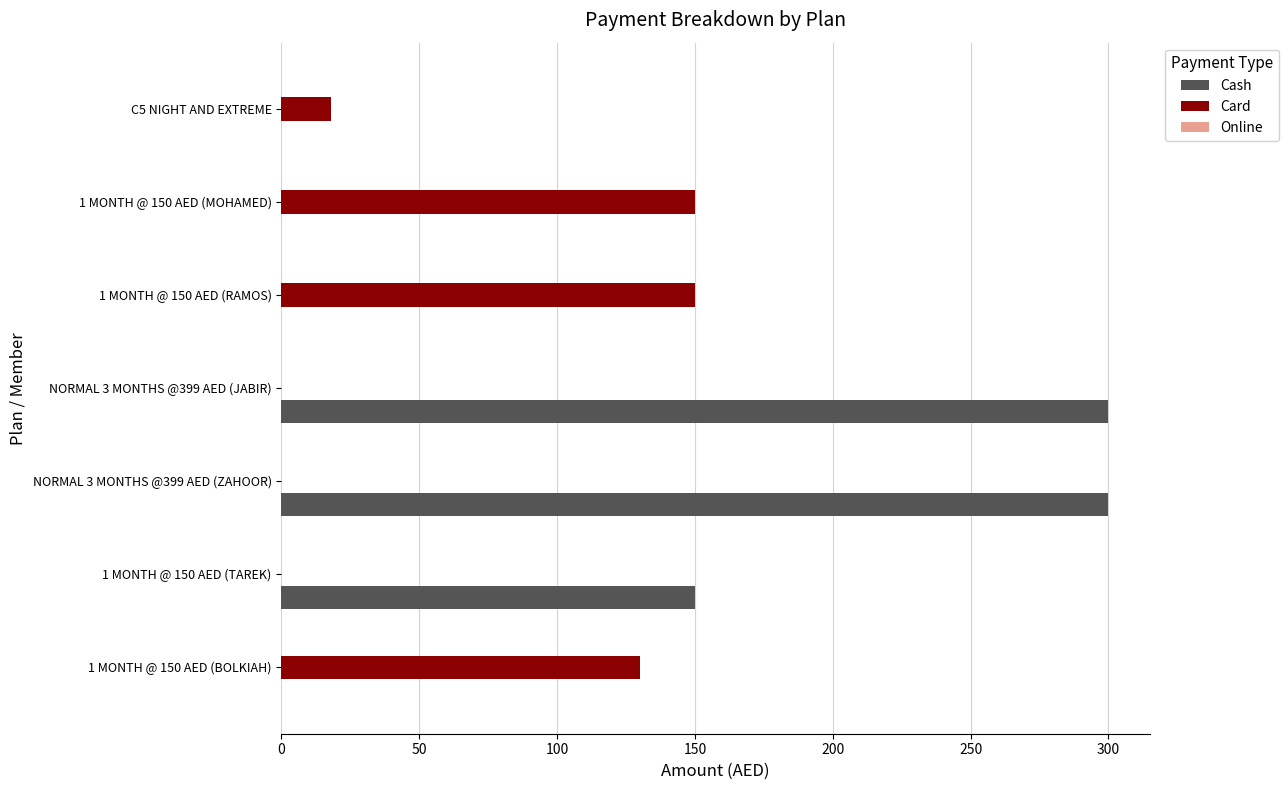

Which series has the largest total across all categories?

Cash